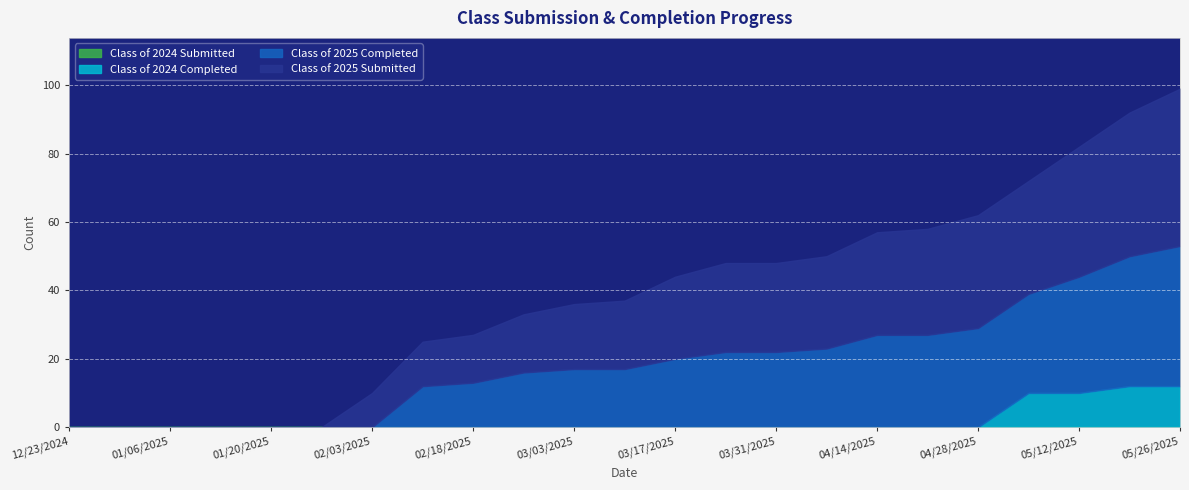

True or false: Class of 2025 Completed and Class of 2024 Submitted cross at least once.

False